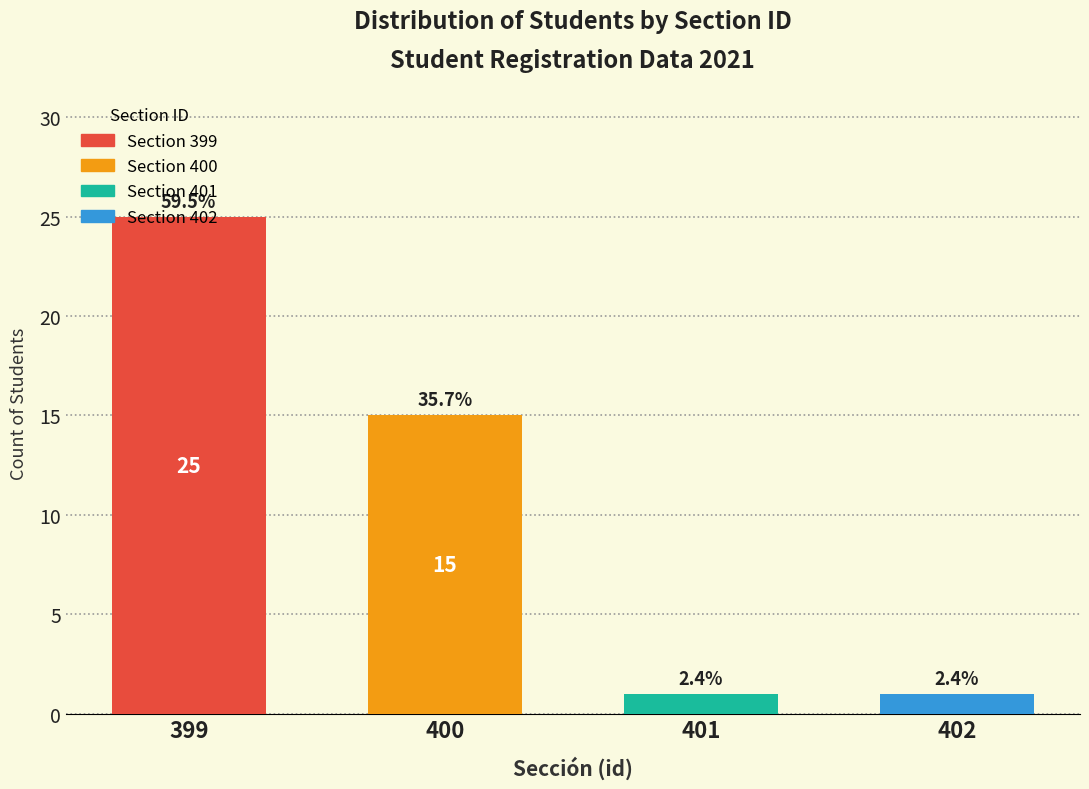

How many bars are there in total?

4